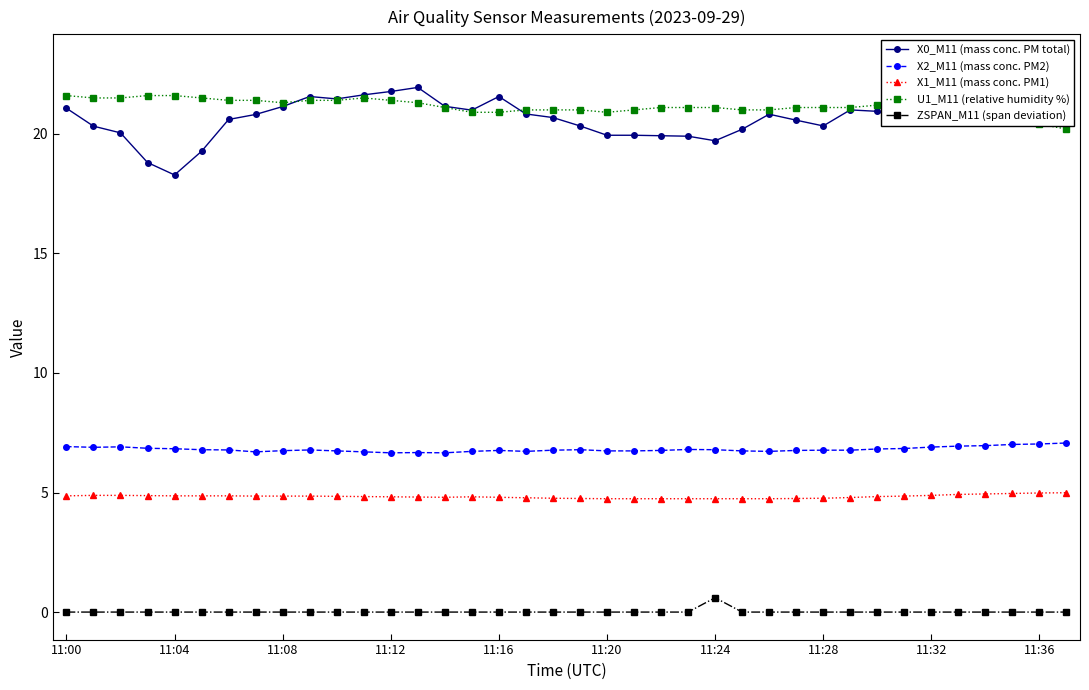

What is the sum of all U1_M11 (relative humidity %) values?

802.3